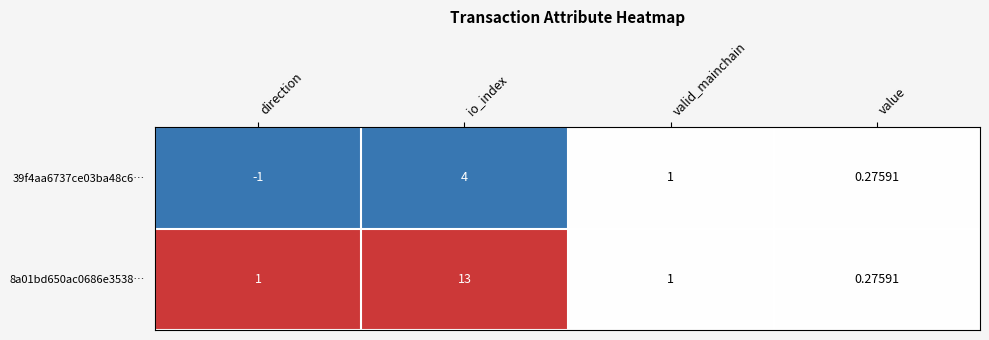

At which label is 39f4aa6737ce03ba48c6… closest to 1?

valid_mainchain